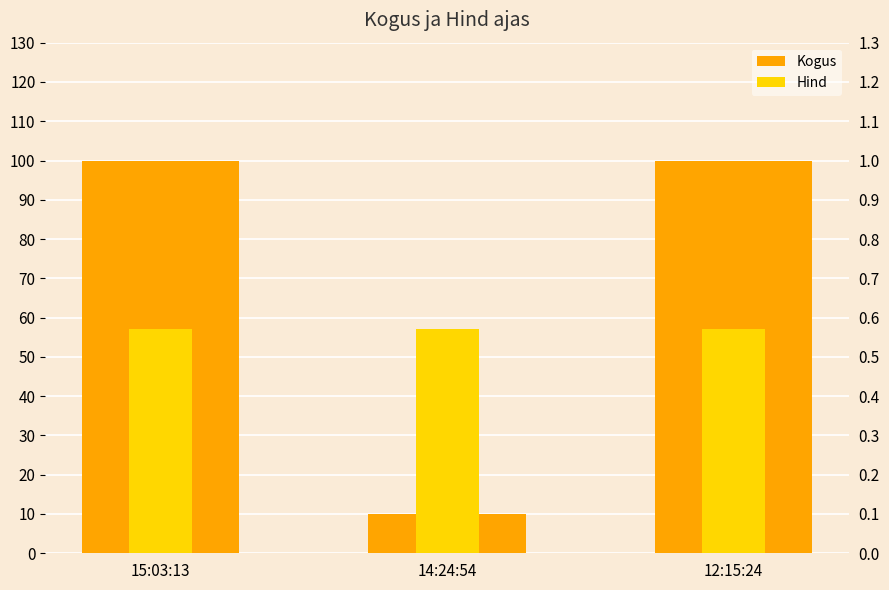

What is the total value across all series at 15:03:13?

100.6